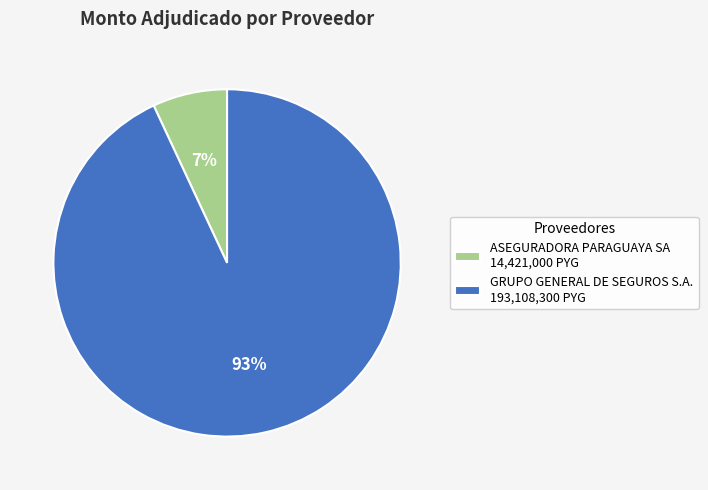

Combined, do ASEGURADORA PARAGUAYA SA 14,421,000 PYG and GRUPO GENERAL DE SEGUROS S.A. 193,108,300 PYG account for over 50%?

Yes